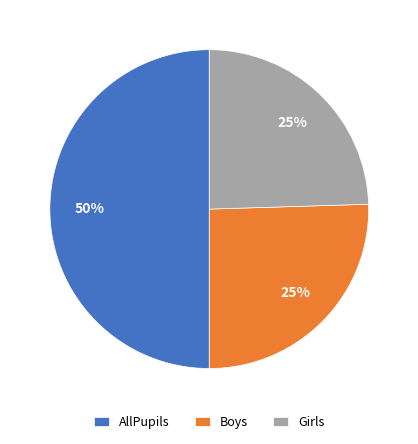

To the nearest percent, what is the difference between the largest and smallest slice percentages?

25%